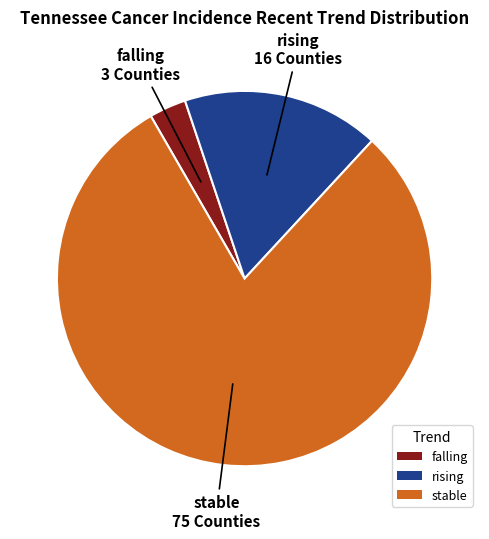

What is the largest slice in the pie chart?

stable